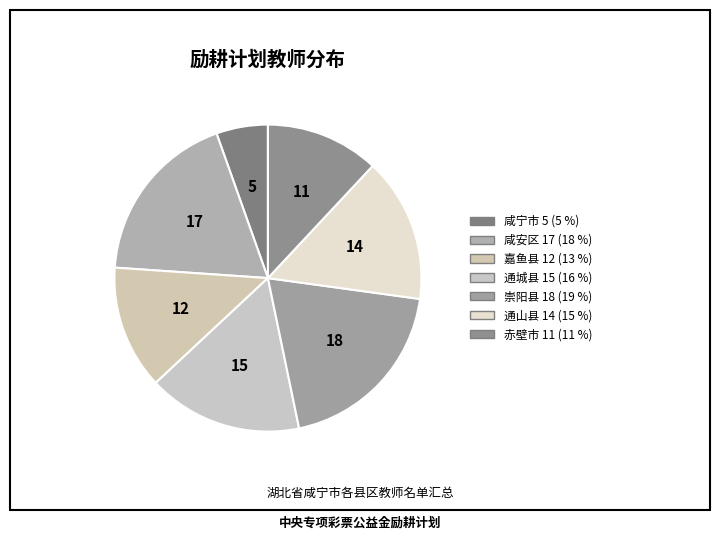

Is there any slice that represents more than half of the pie?

No